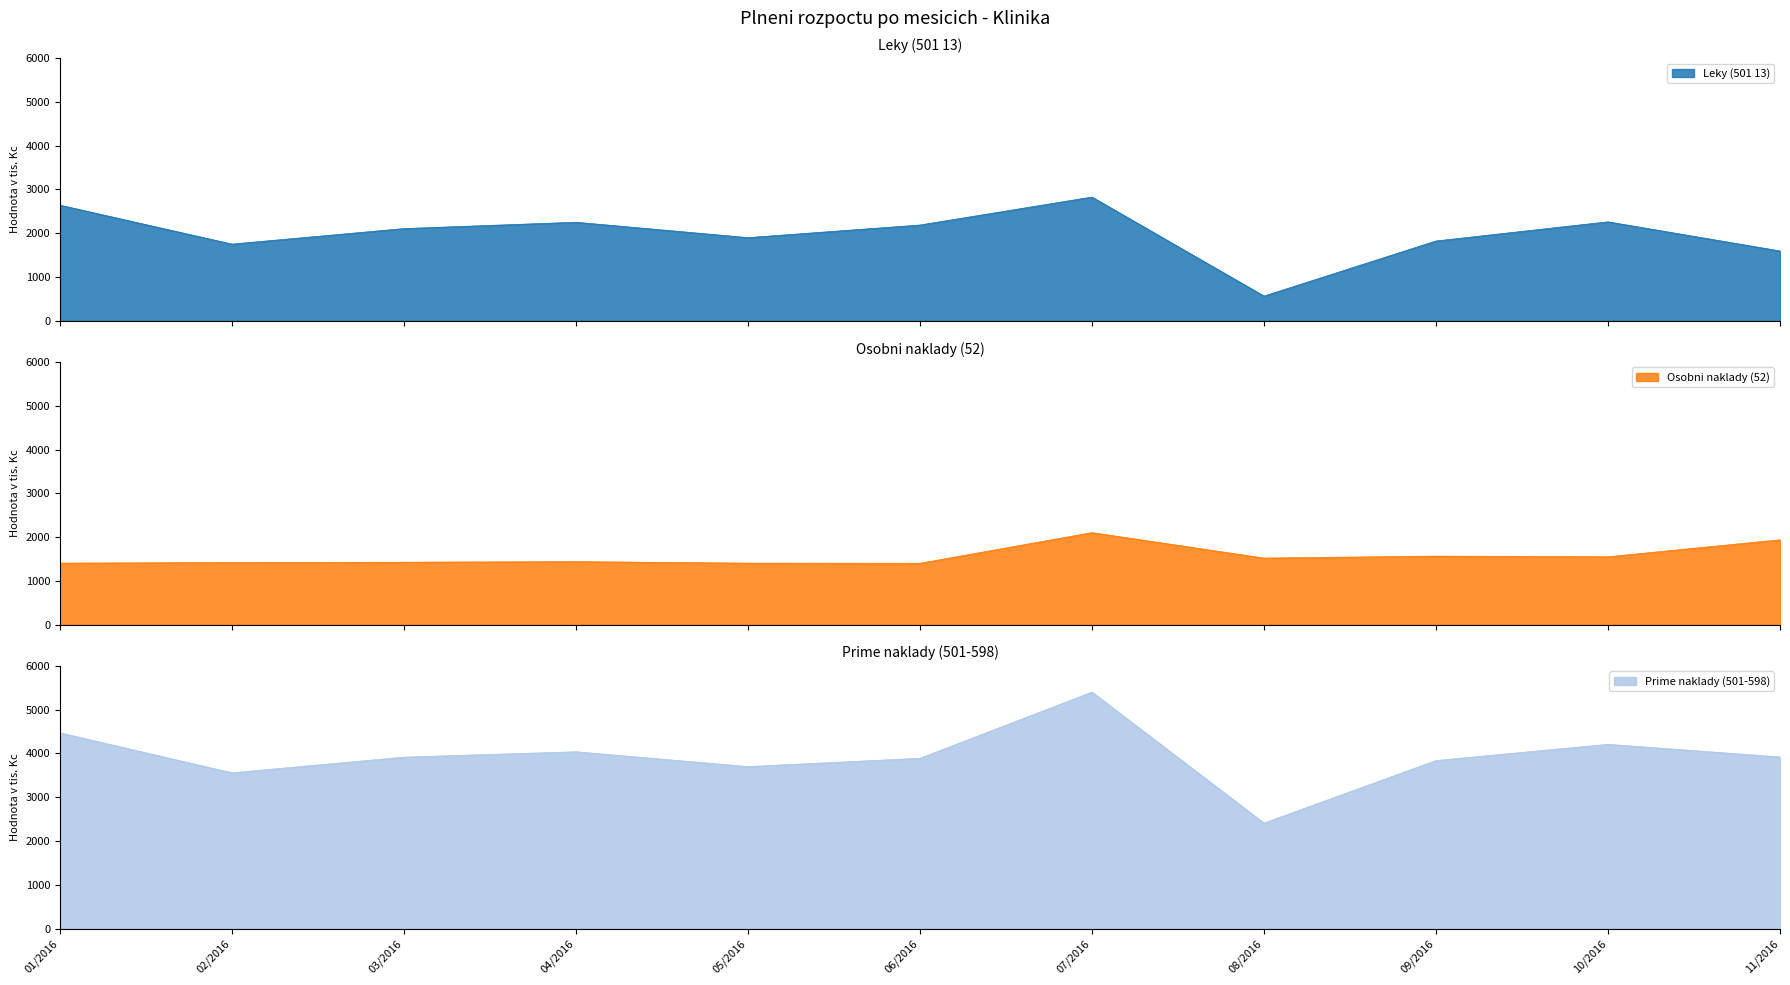

In Leky (501 13), how many points are lower than both neighbors (excluding endpoints)?

3